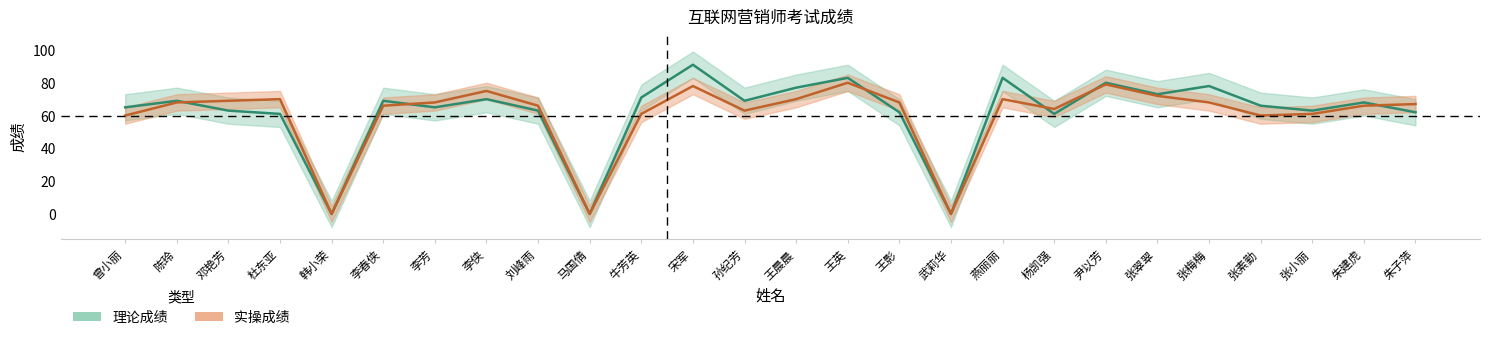

What is the total value across all series at 燕丽丽?

153